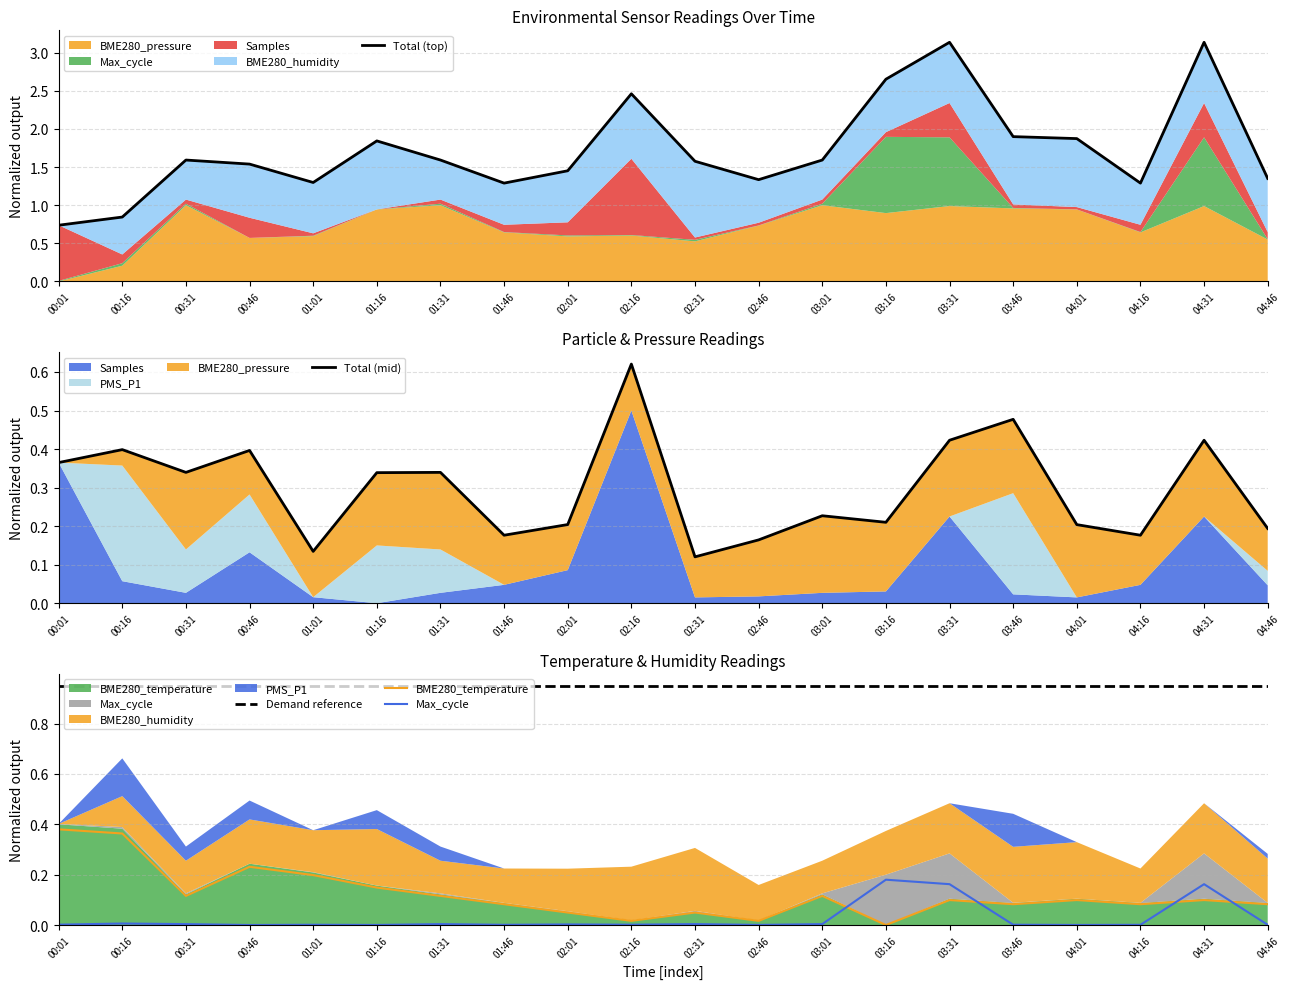

Is it true that BME280_temperature equals 0.0 at 02:46?

False